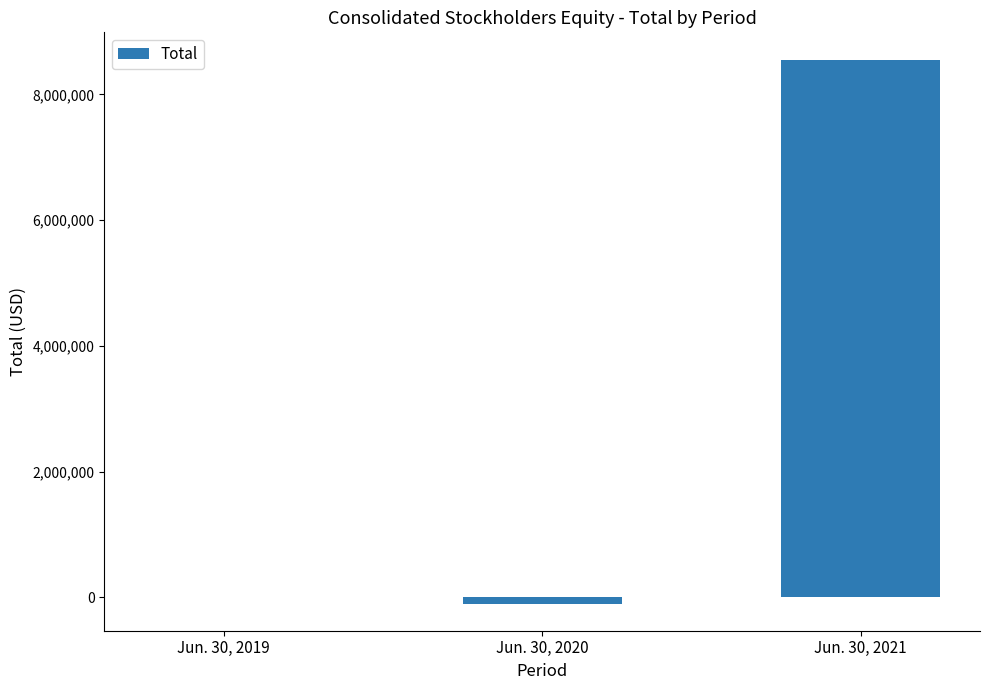

What is the average value?

2819774